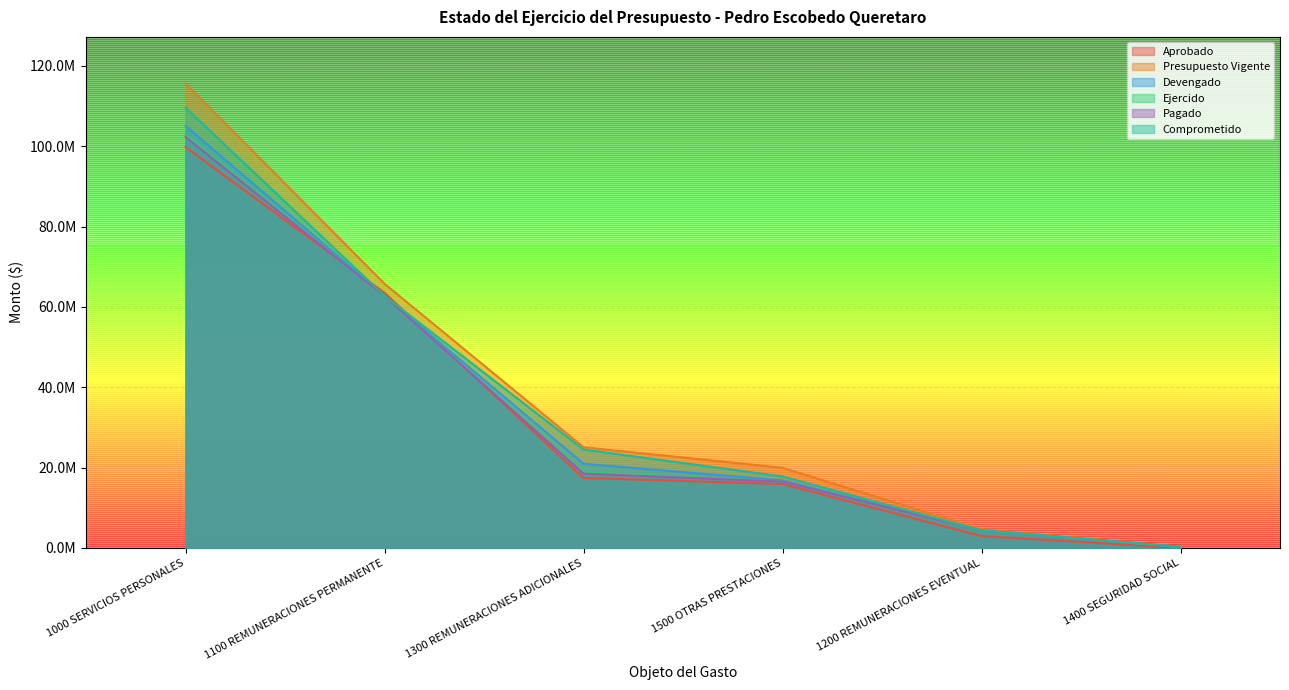

At how many categories does at least one series exceed 114391095?

1